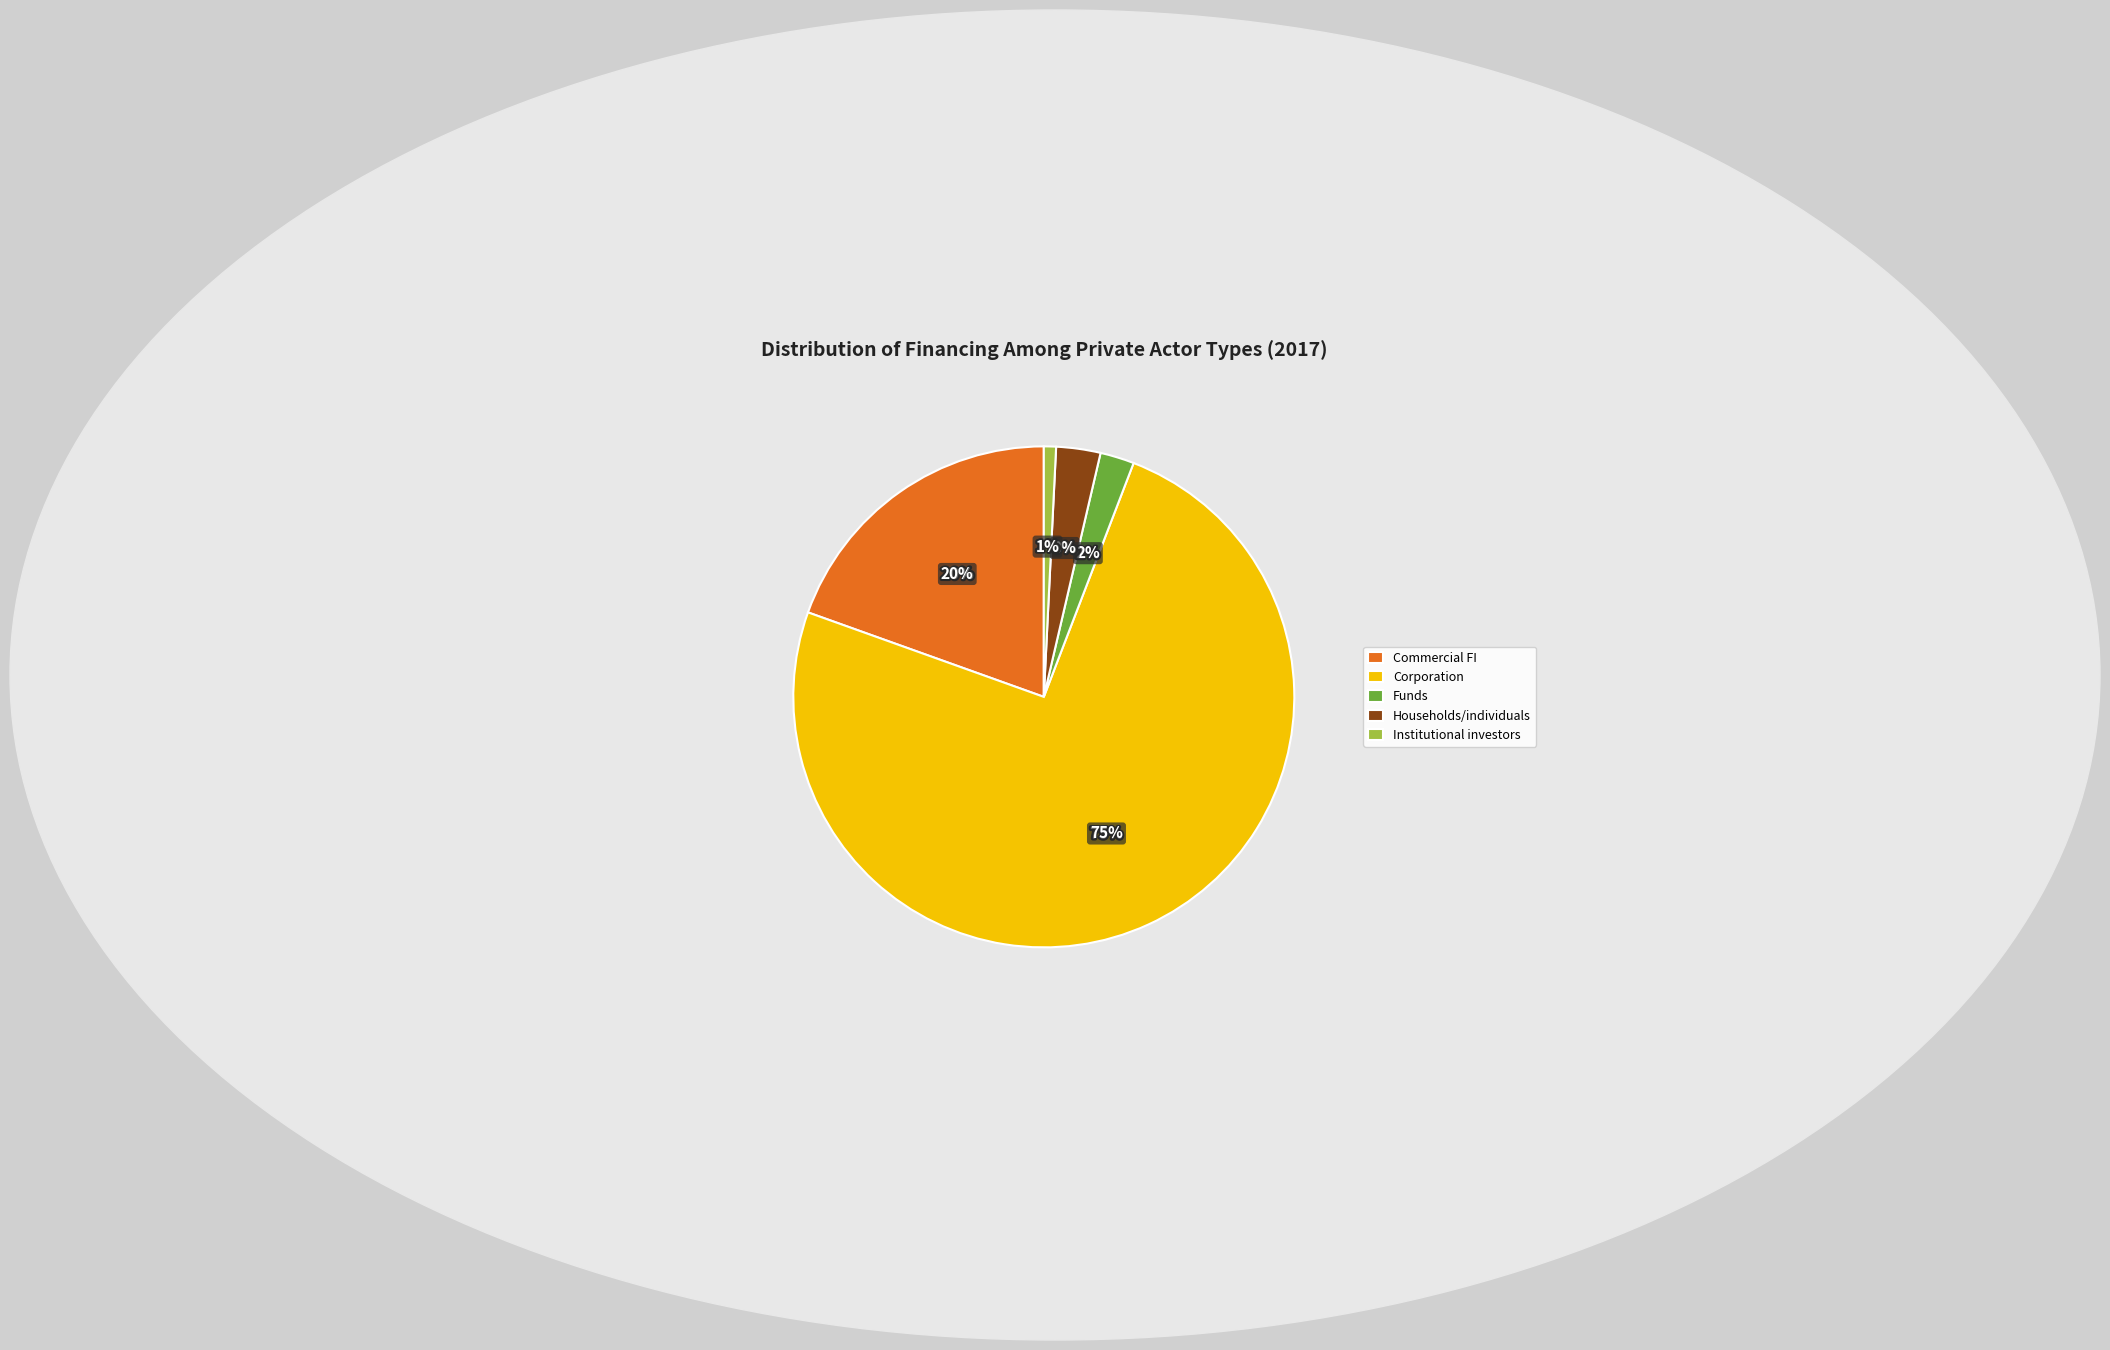

Which category has the smallest portion of the pie?

Institutional investors